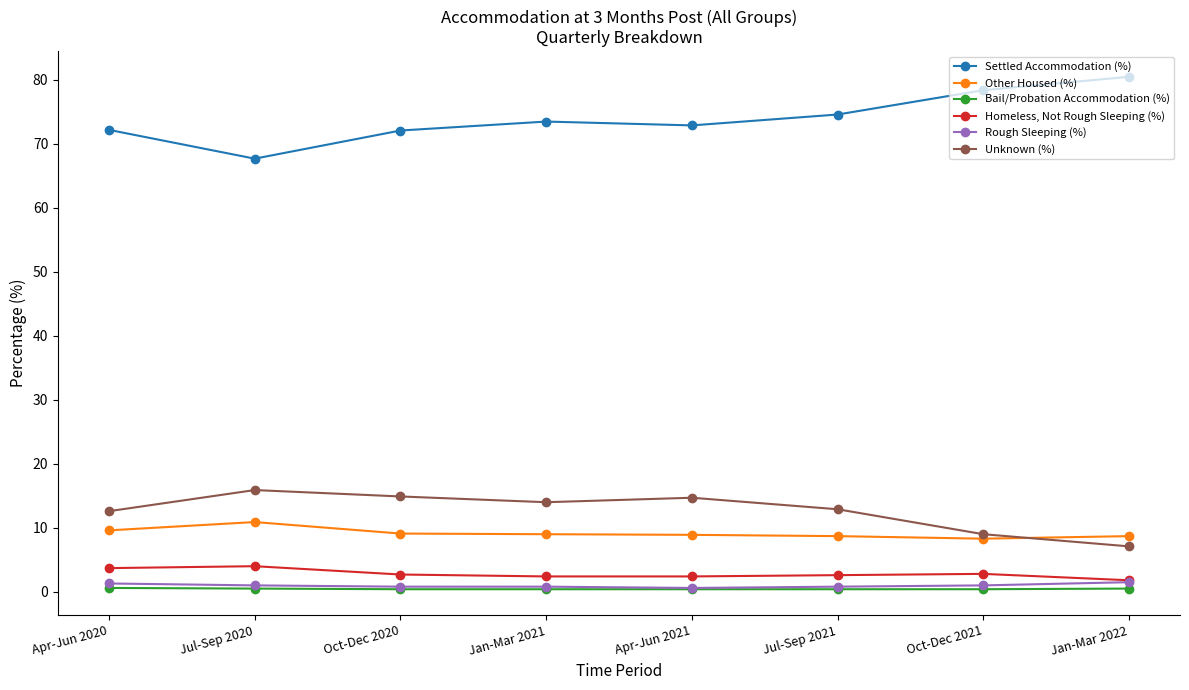

At which label does Unknown (%) first exceed 14?

Jul-Sep 2020